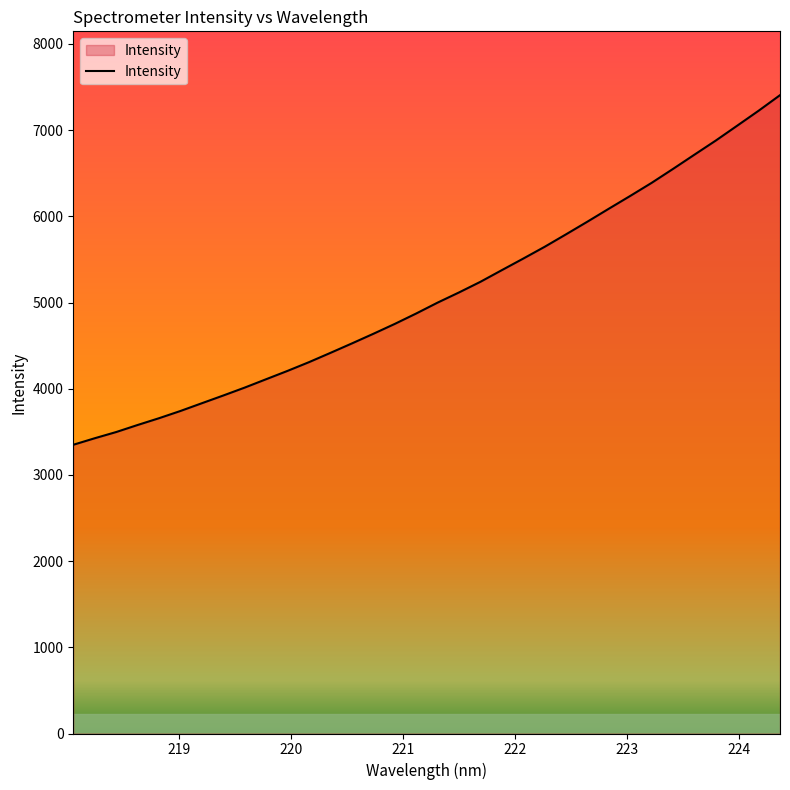

What is the maximum value shown in the chart?

7405.4